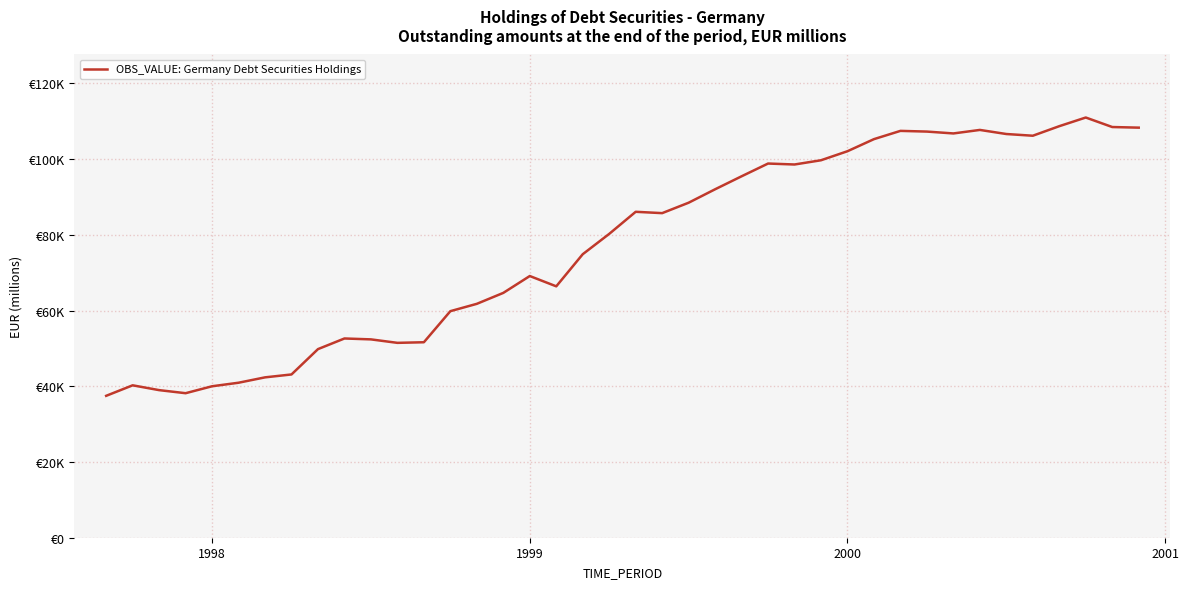

Is this an area chart (filled region under the line)?

No